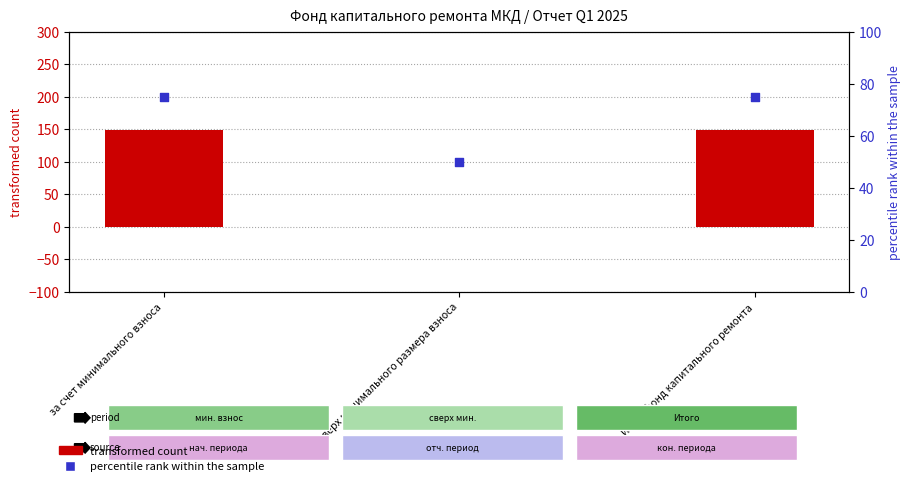

At how many categories does at least one series exceed 6?

3